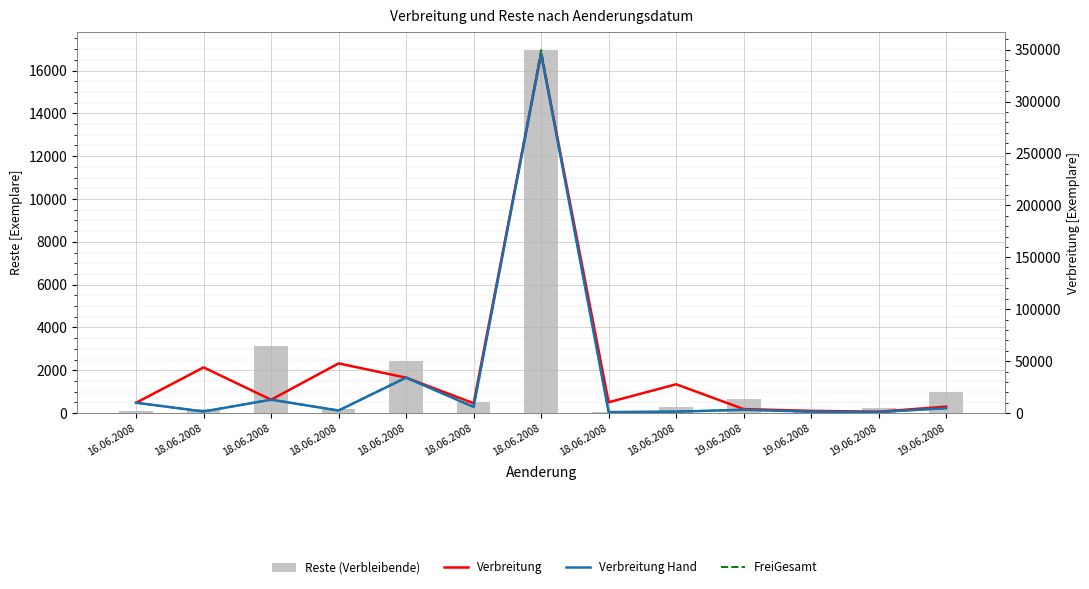

Where does the FreiGesamt series first go above 3181?

16.06.2008